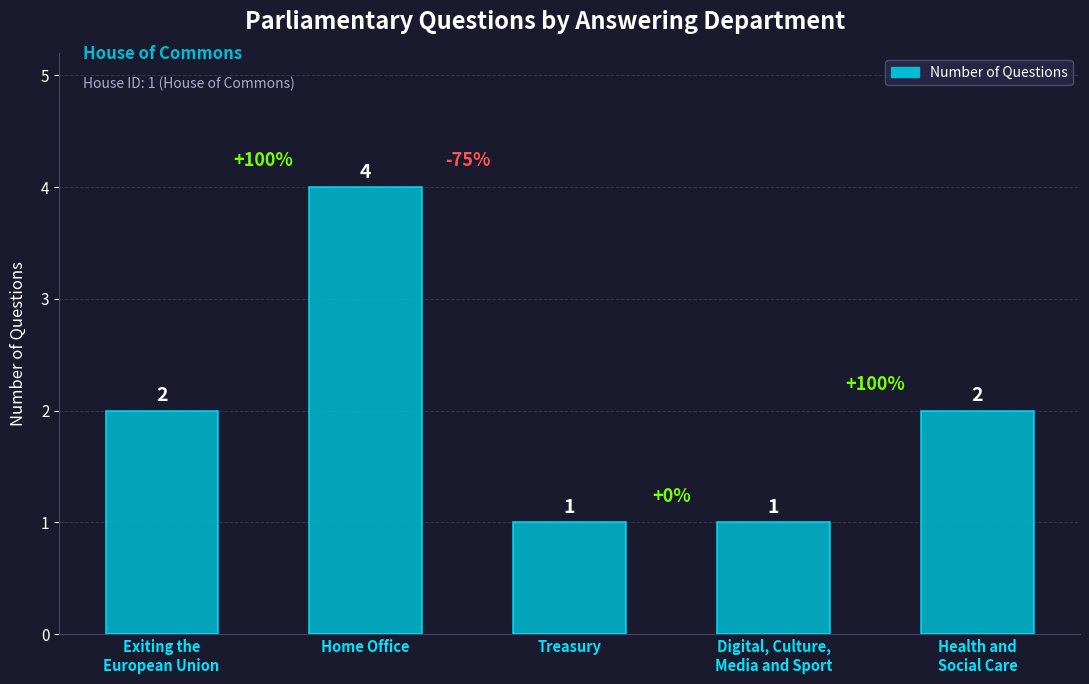

What is the average value?

2